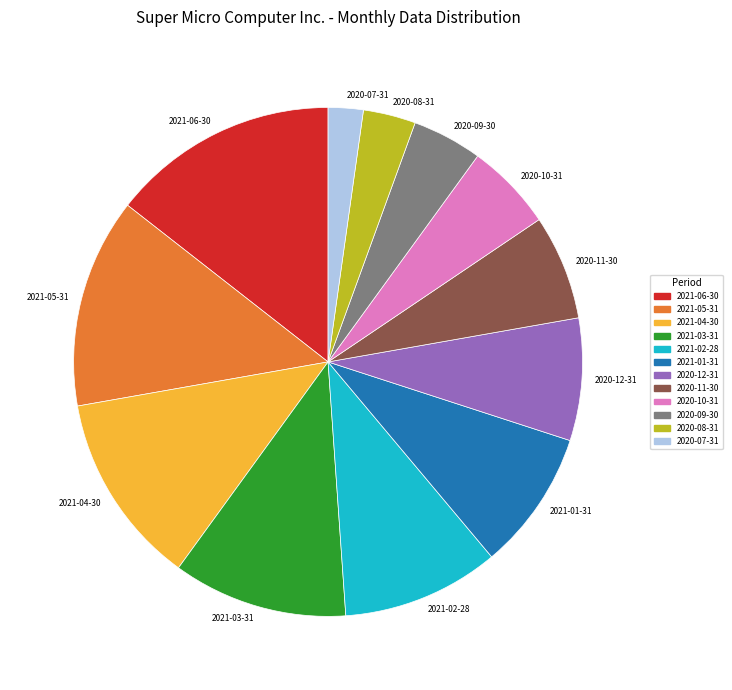

True or false: 2021-05-31 accounts for 13% of the total.

True